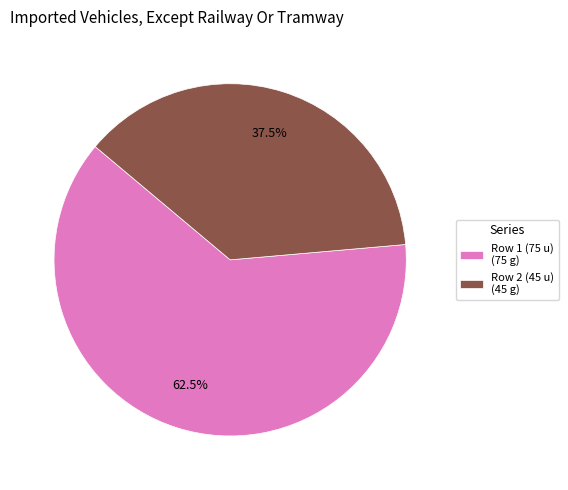

Combined, do Row 1 (75 u) (75 g) and Row 2 (45 u) (45 g) account for over 50%?

Yes